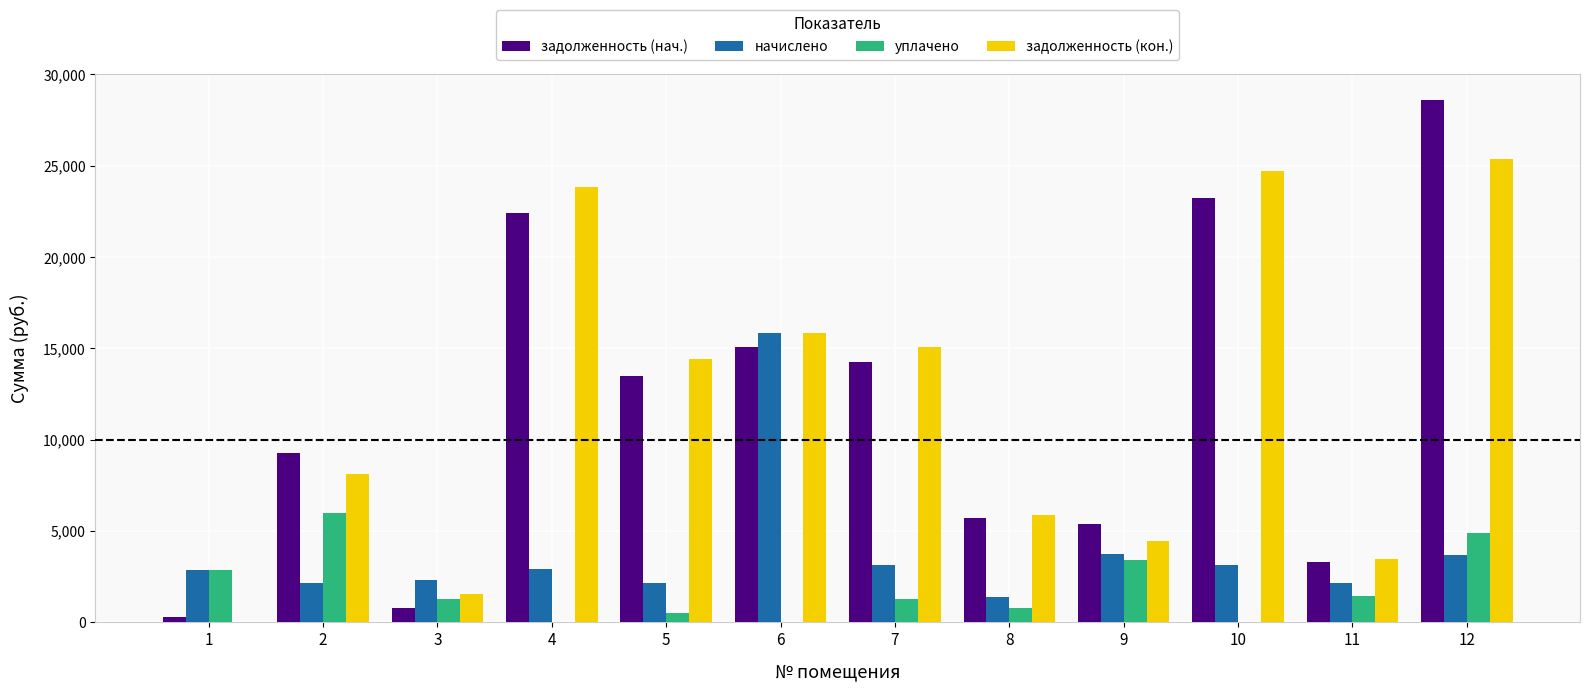

What is the greatest value displayed?

28589.5